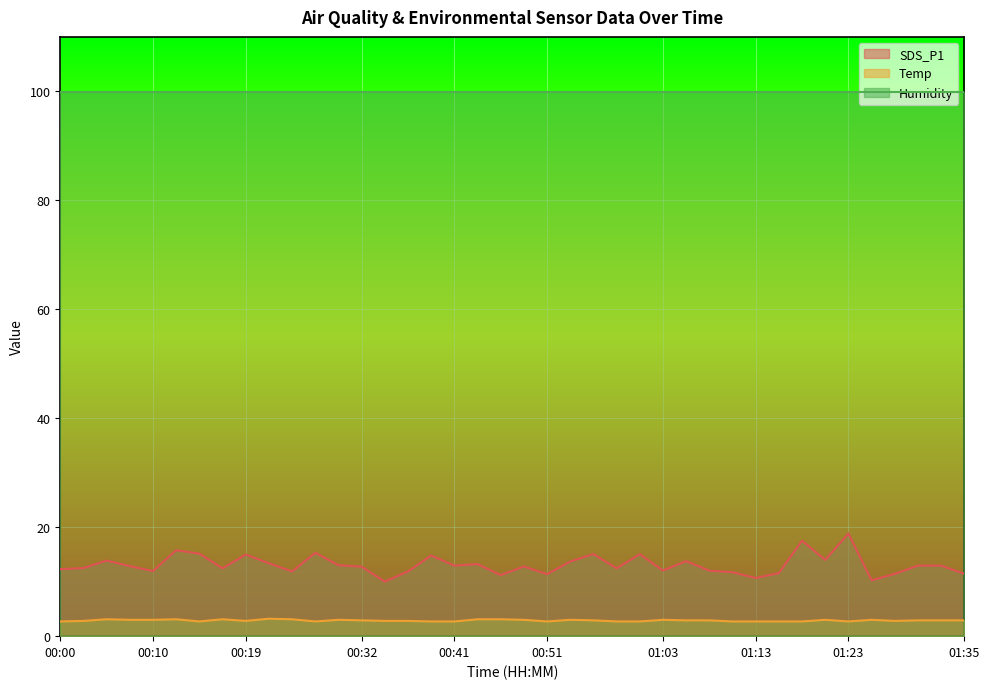

Is the value of Temp at 01:11 greater than the value of SDS_P1 at 00:12?

No